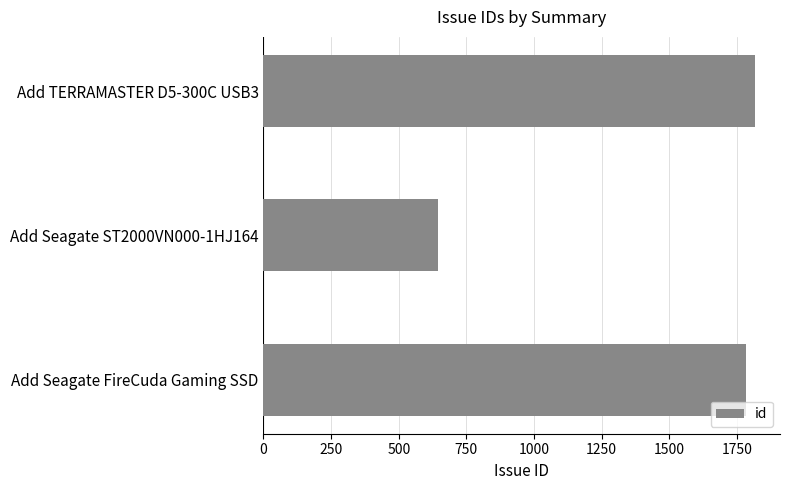

Are the bars grouped side by side (vs. stacked)?

No